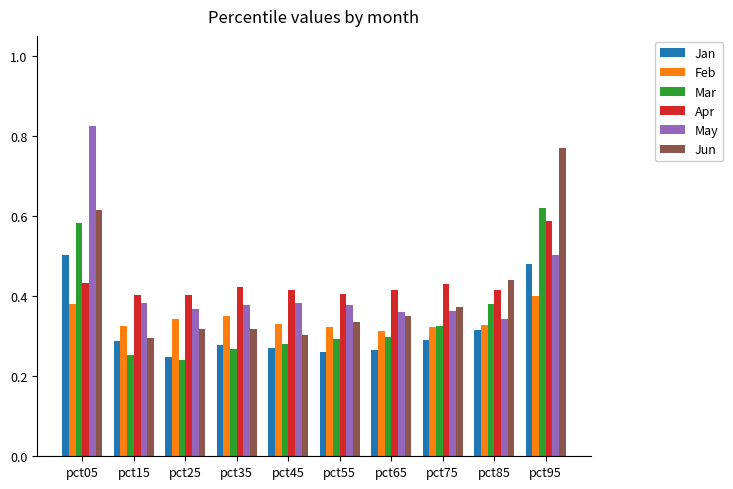

Which category has the highest value across all series?

pct05